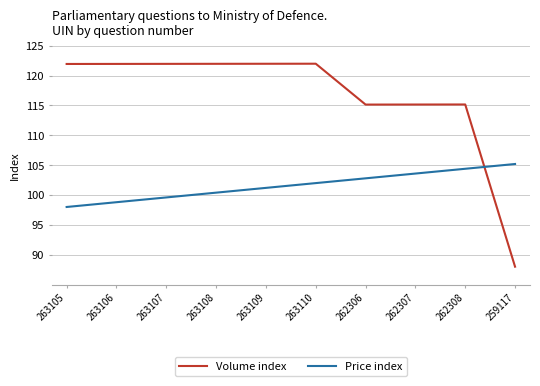

Rank the categories by Price index value from highest to lowest.

259117, 262308, 262307, 262306, 263110, 263109, 263108, 263107, 263106, 263105